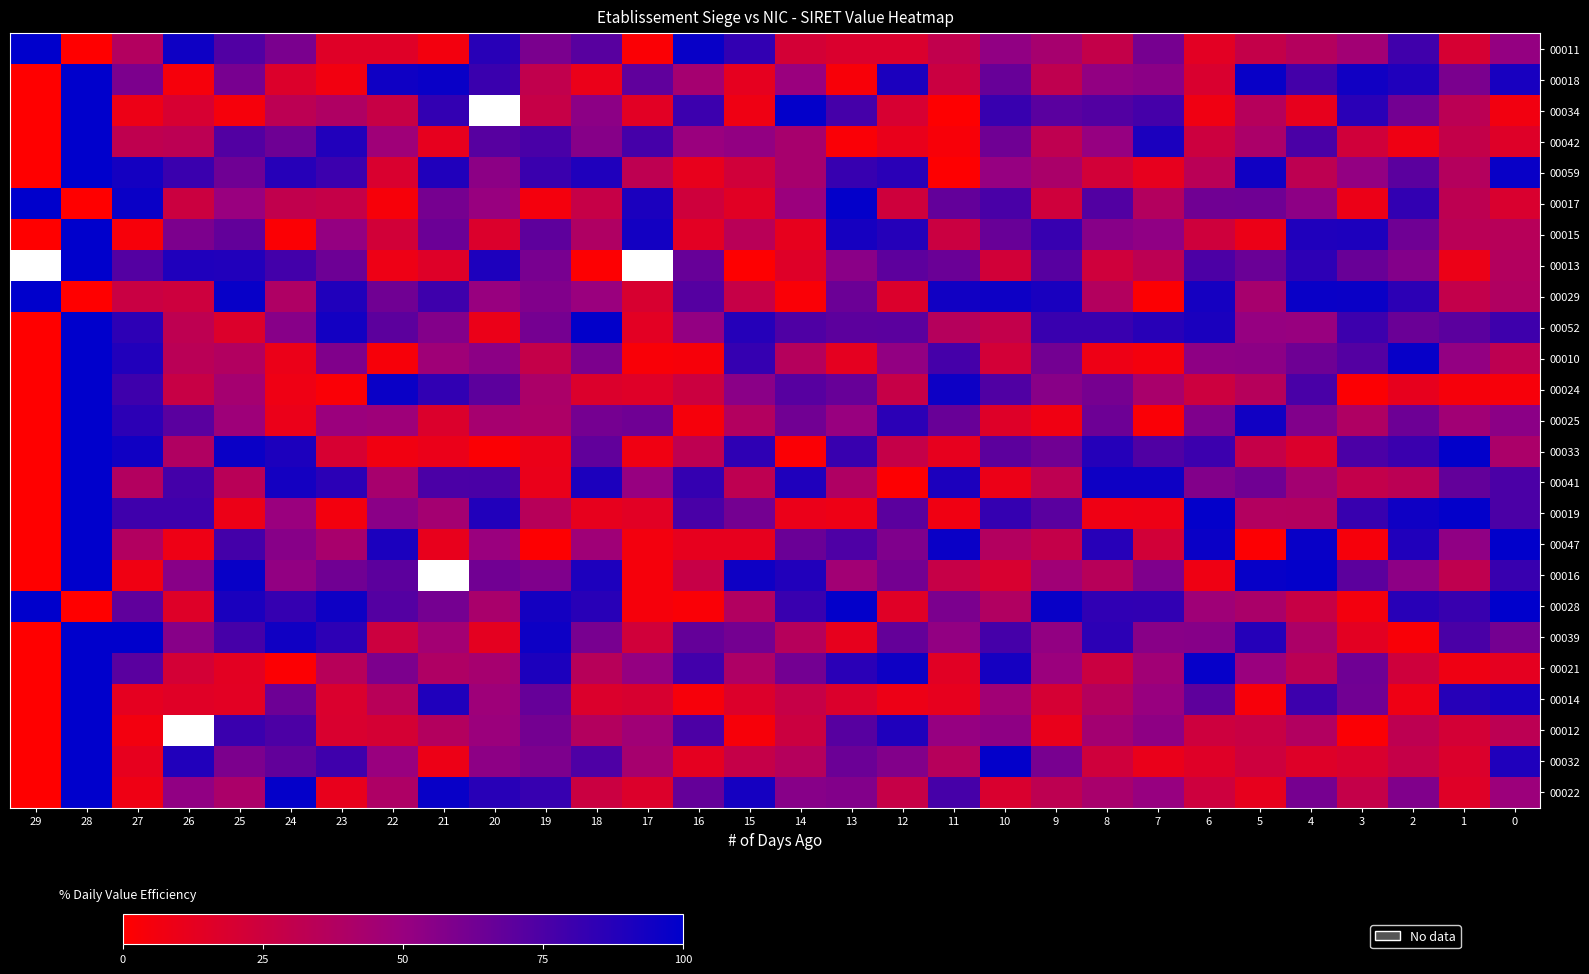

Count the number of categories in the chart.

30